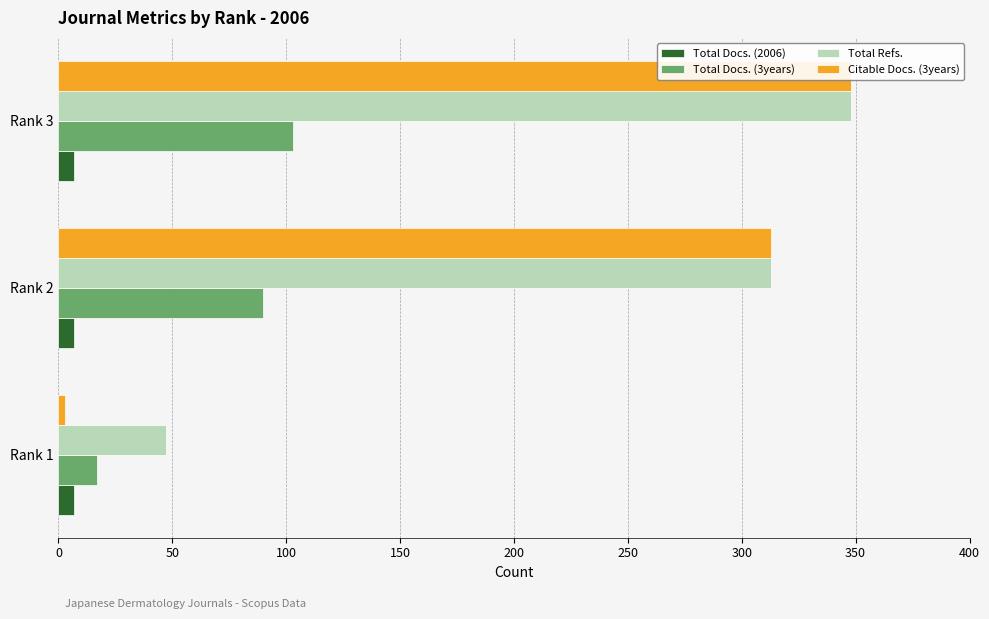

Is it true that Total Refs. equals 71.4 at Rank 1?

False